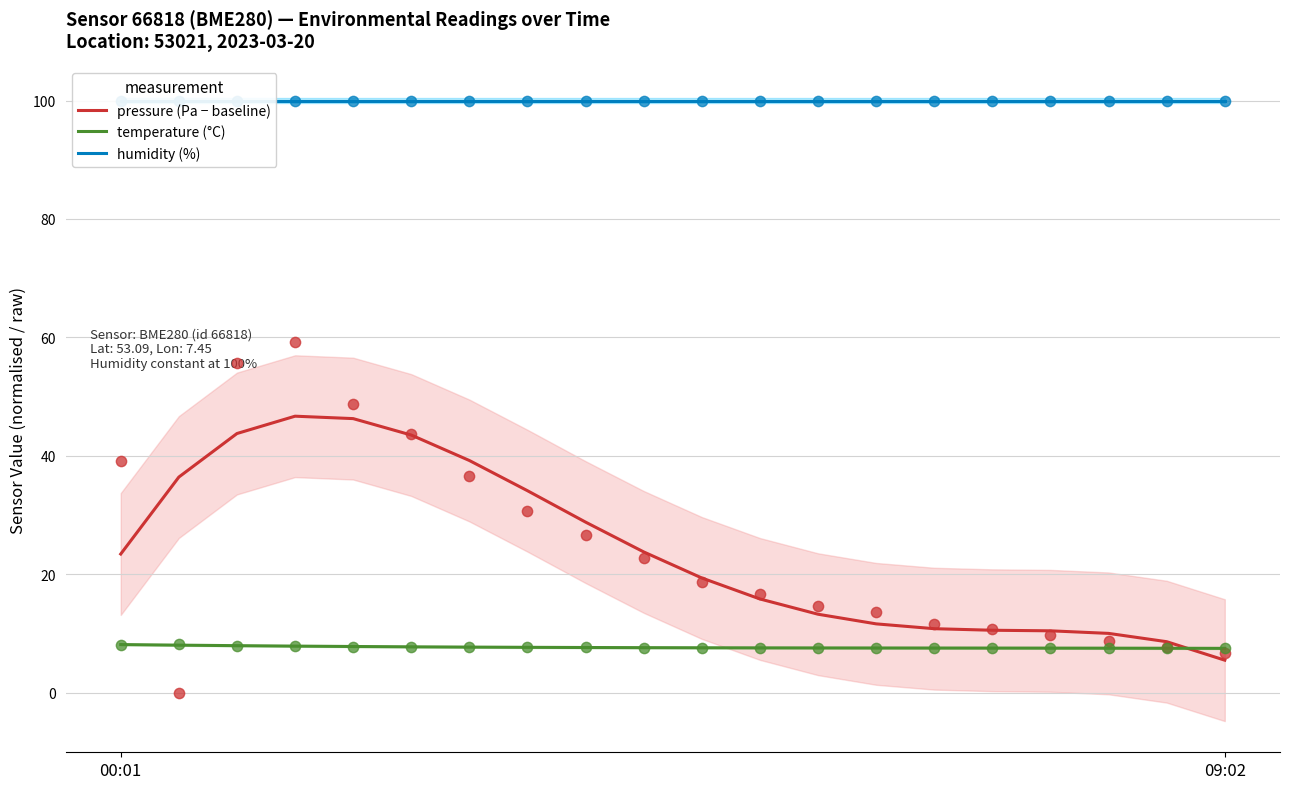

What is the total value across all series at 2?

151.7